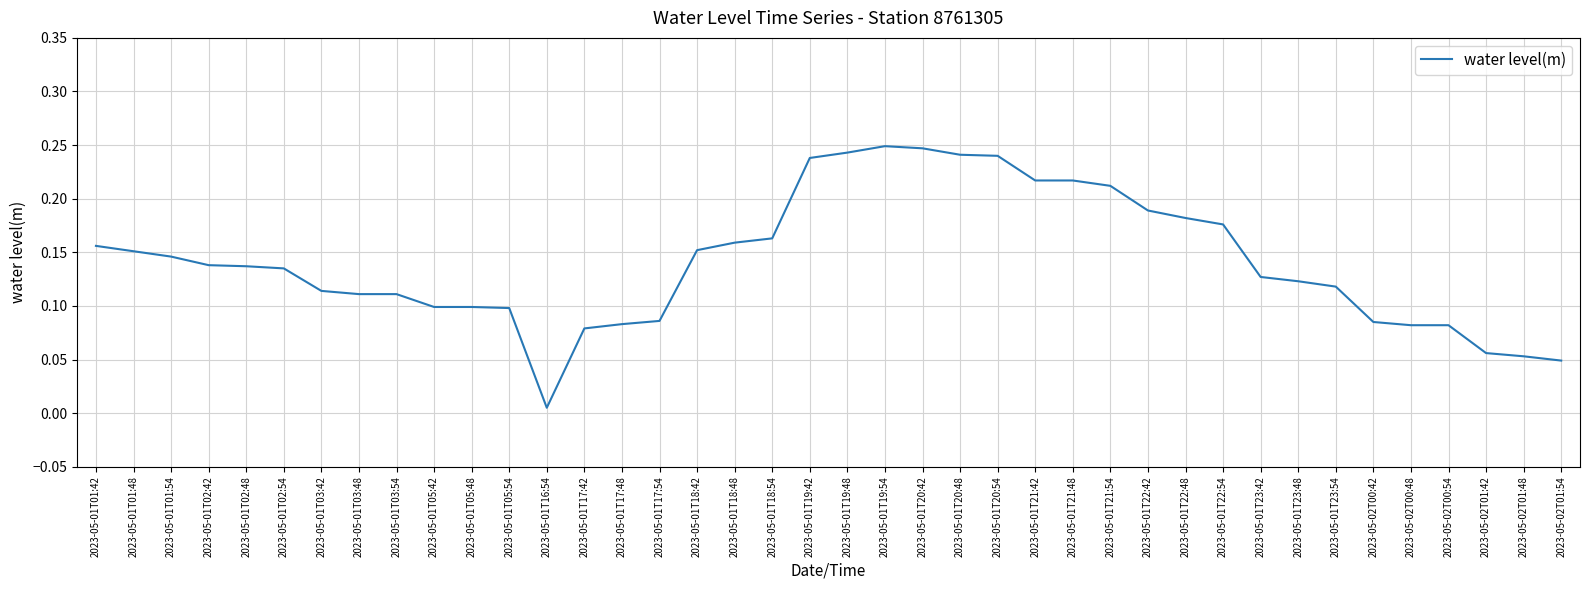

At which label is the value closest to 0?

2023-05-01T16:54